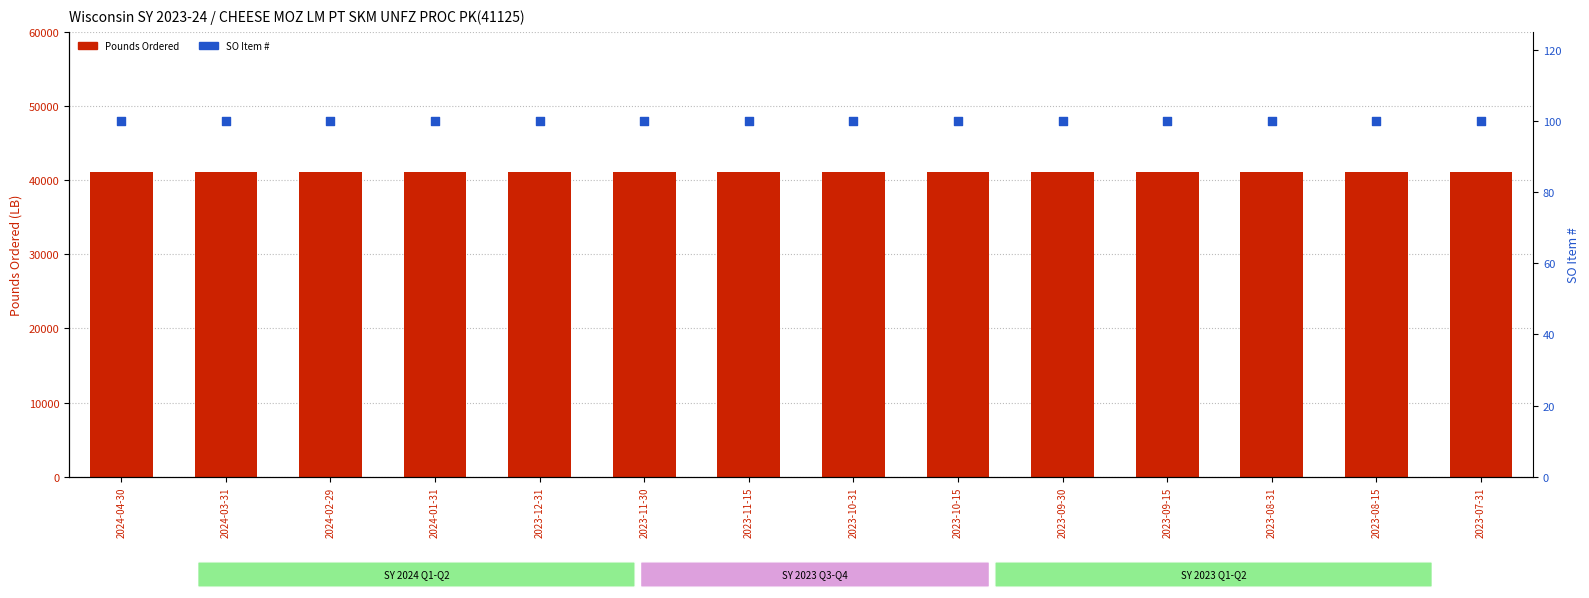

Which series has the widest spread of Y values?

Pounds Ordered